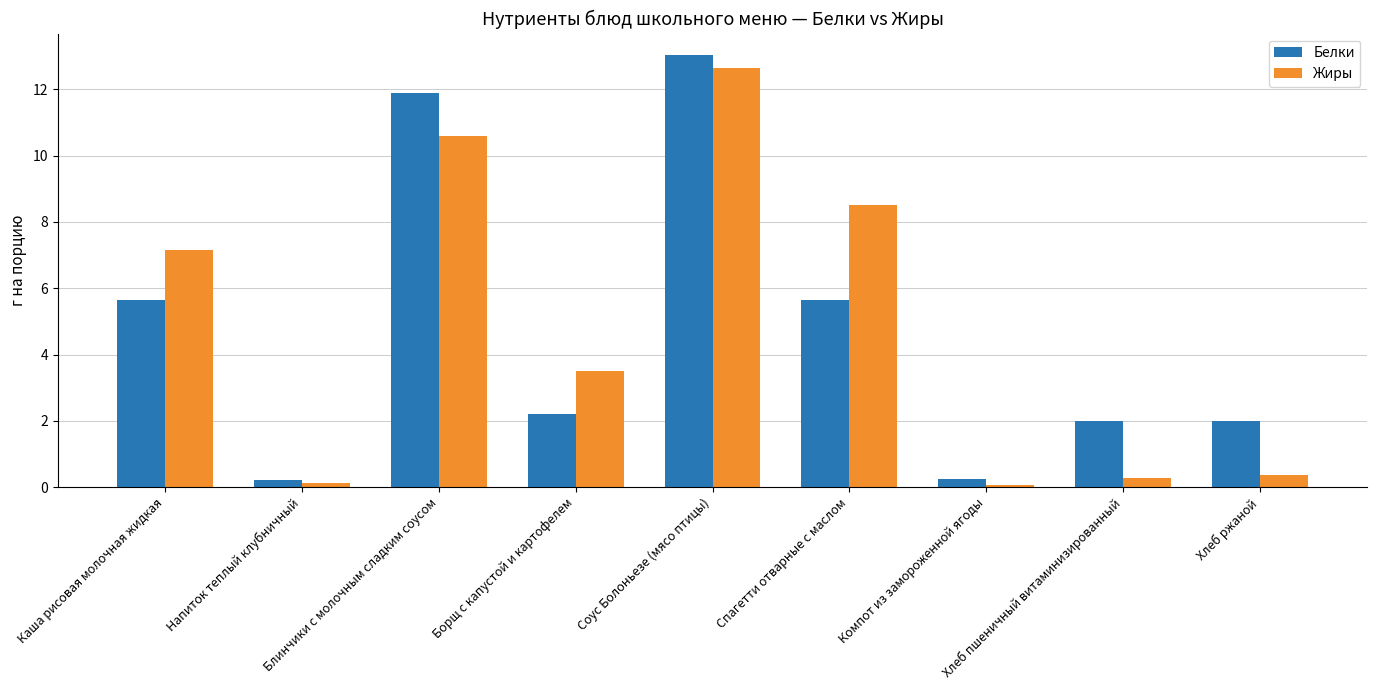

What is the sum of the Белки values at Напиток теплый клубничный and Спагетти отварные с маслом?

5.9